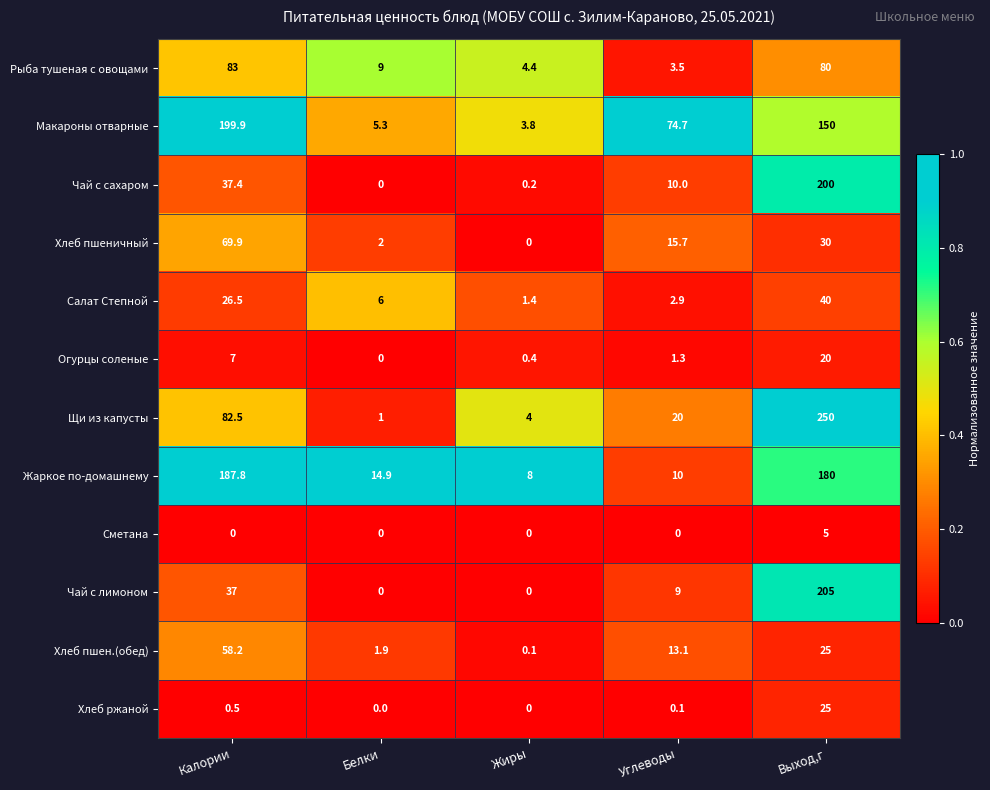

Where is Хлеб пшен.(обед) nearest to the value 29?

Выход,г